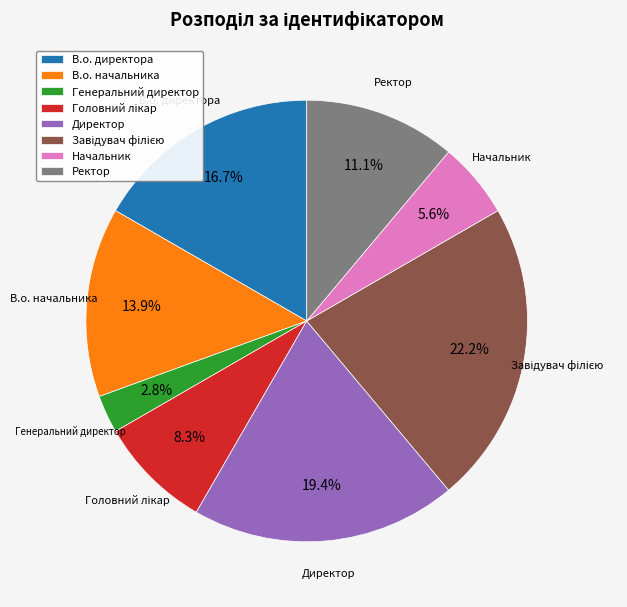

What percentage is the В.о. директора slice, to the nearest percent?

17%